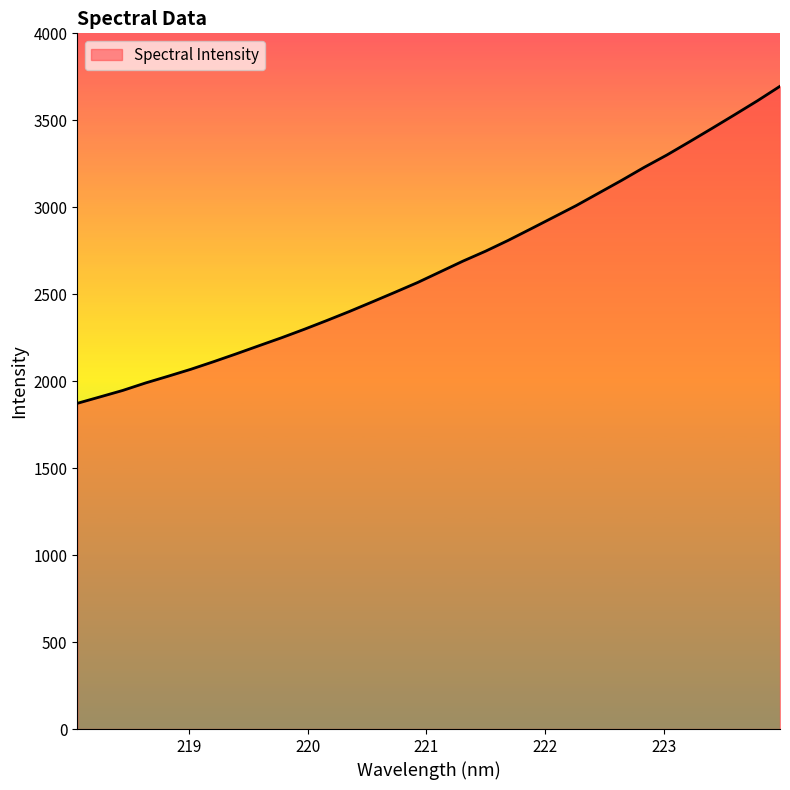

What is the minimum value shown in the chart?

1872.7